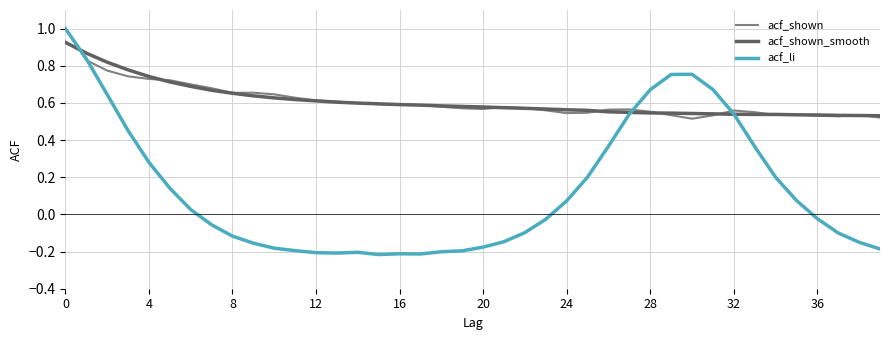

Which series has the largest range (max minus min)?

acf_li